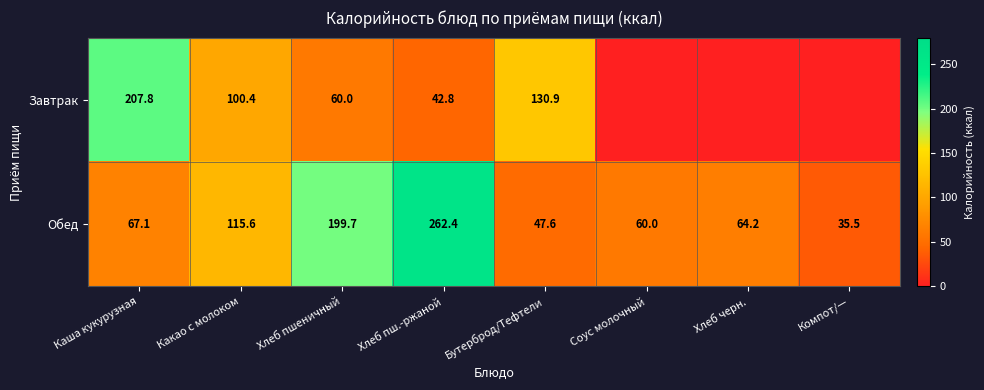

At how many categories does at least one series exceed 77?

5